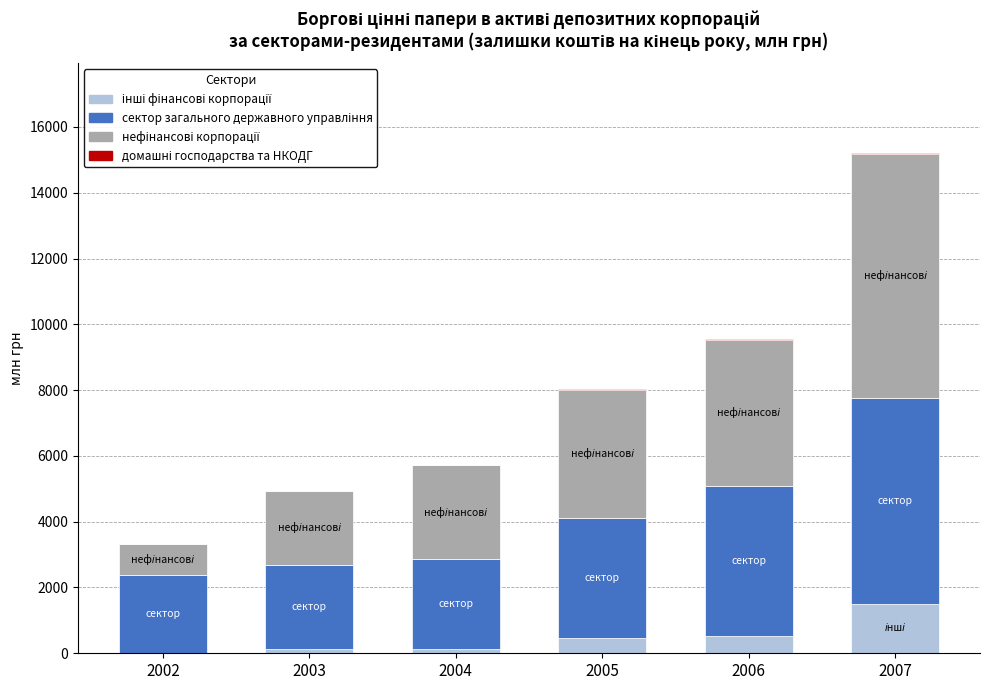

At which category is the sum across all series the highest?

2007